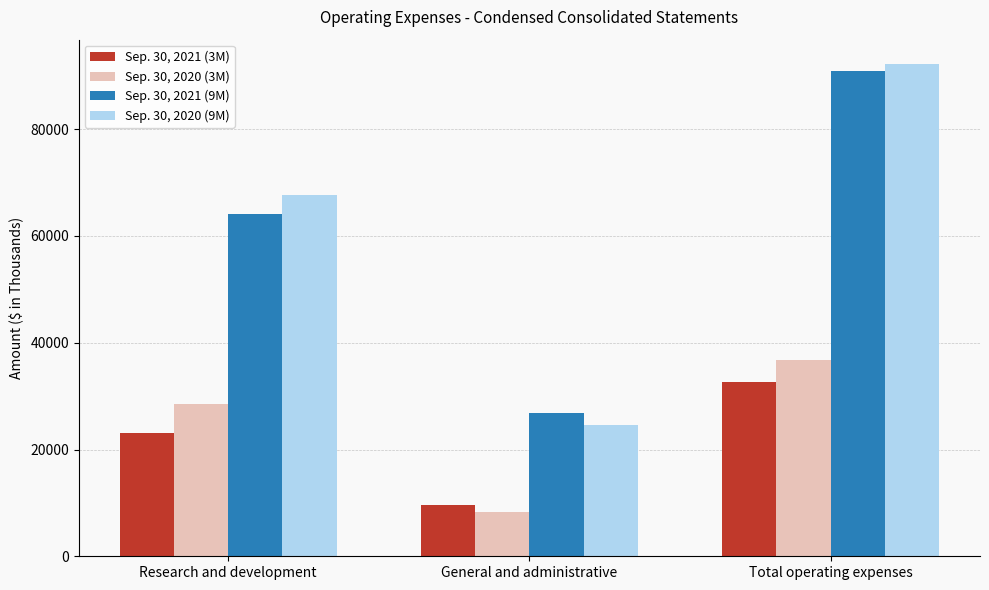

What is the minimum value for Sep. 30, 2020 (3M)?

8209